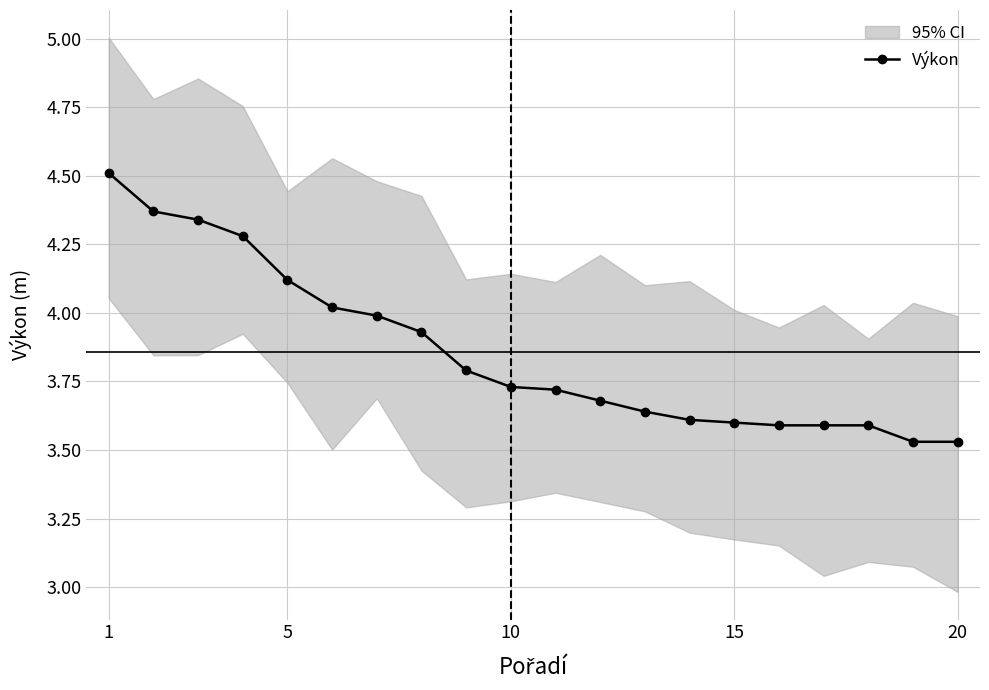

Which label corresponds to the largest value in the chart?

1